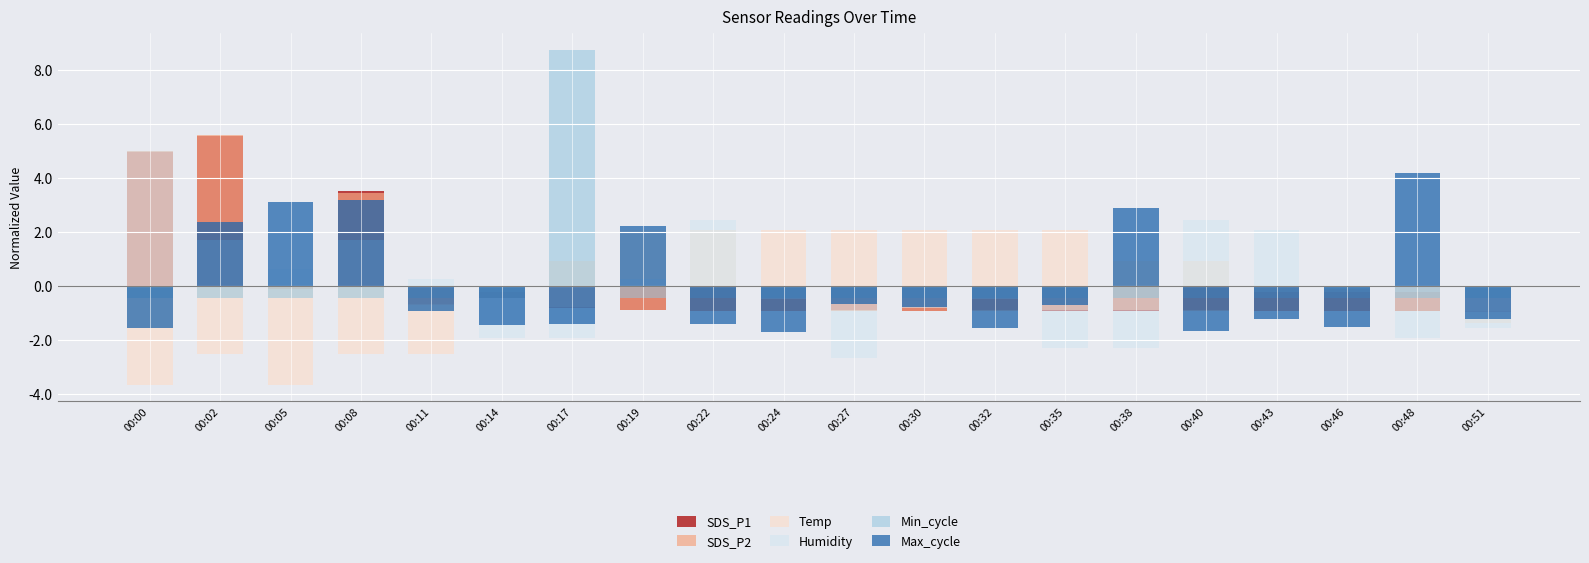

Is the value of SDS_P2 at 00:05 greater than the value of SDS_P1 at 00:43?

No